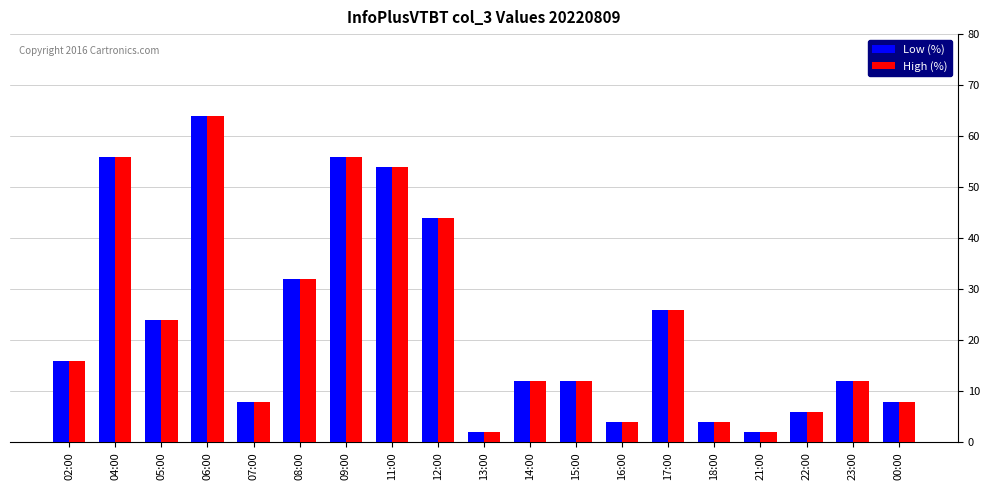

What is the approximate value of Low (%) at 09:00, to the nearest 5?

55